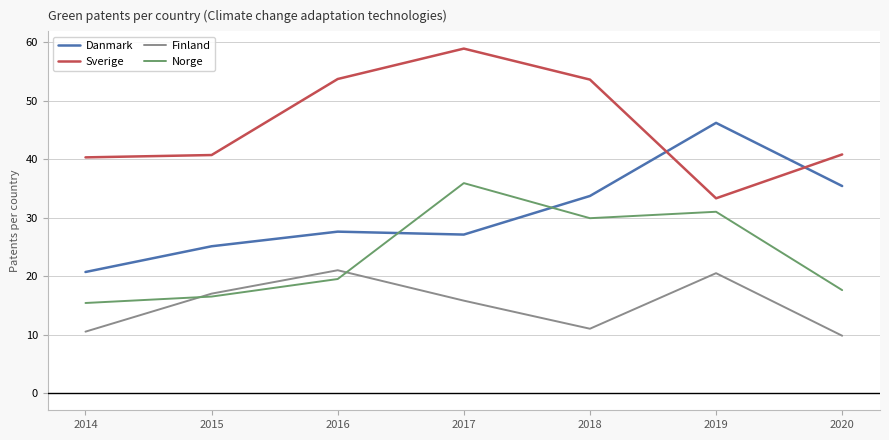

Which label corresponds to the largest value in the chart?

2017